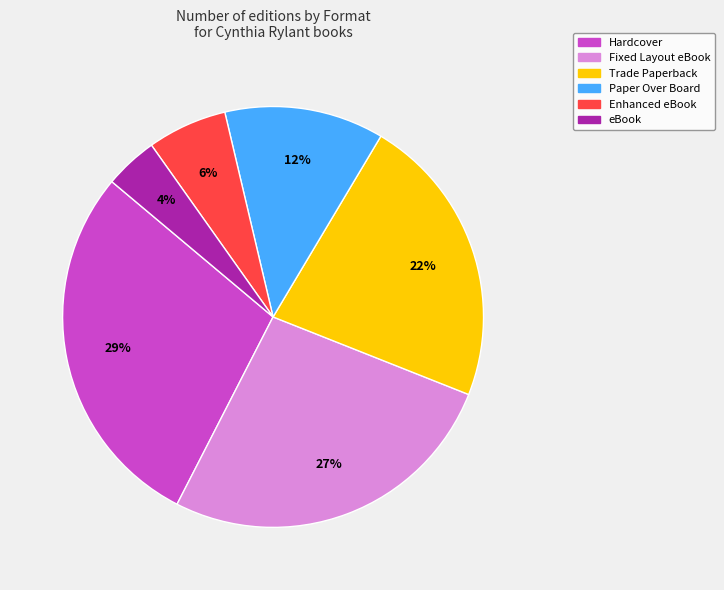

Which category has the smallest portion of the pie?

eBook